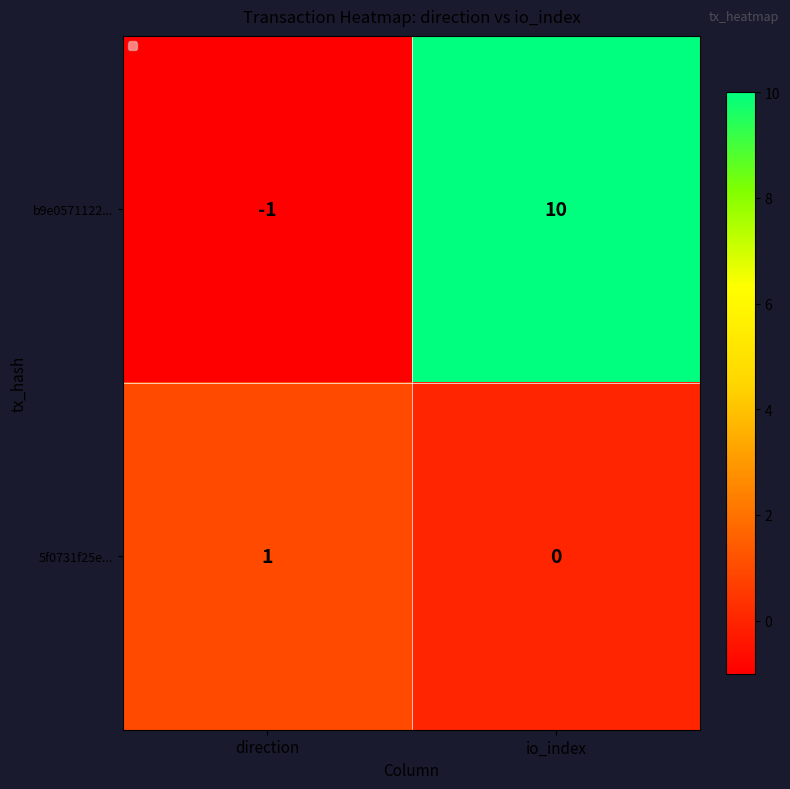

Where is b9e0571122... nearest to the value 4?

direction